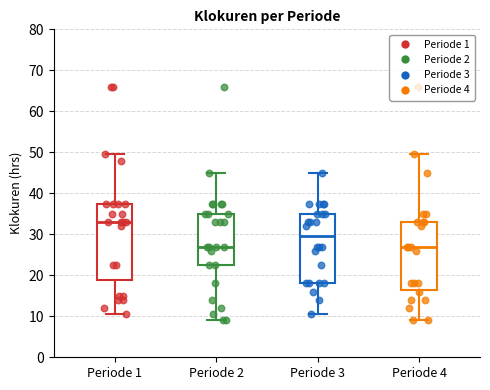

Where does the median line of the box for Periode 4 sit on the y-axis? The values are not printed on the chart, so give them approximately, as read against the axis.

27